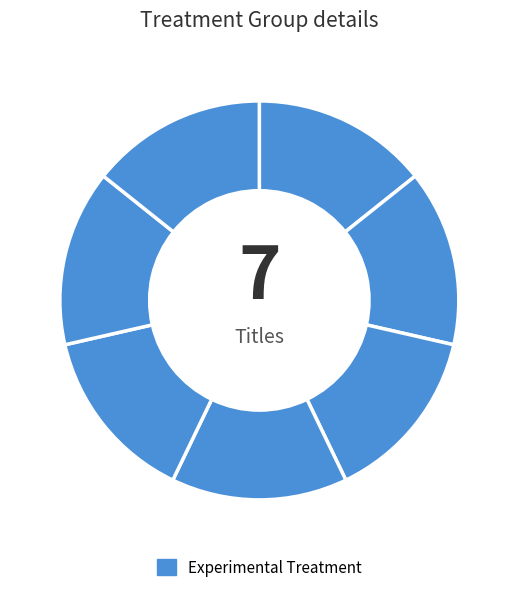

Is there a majority slice in this chart?

No